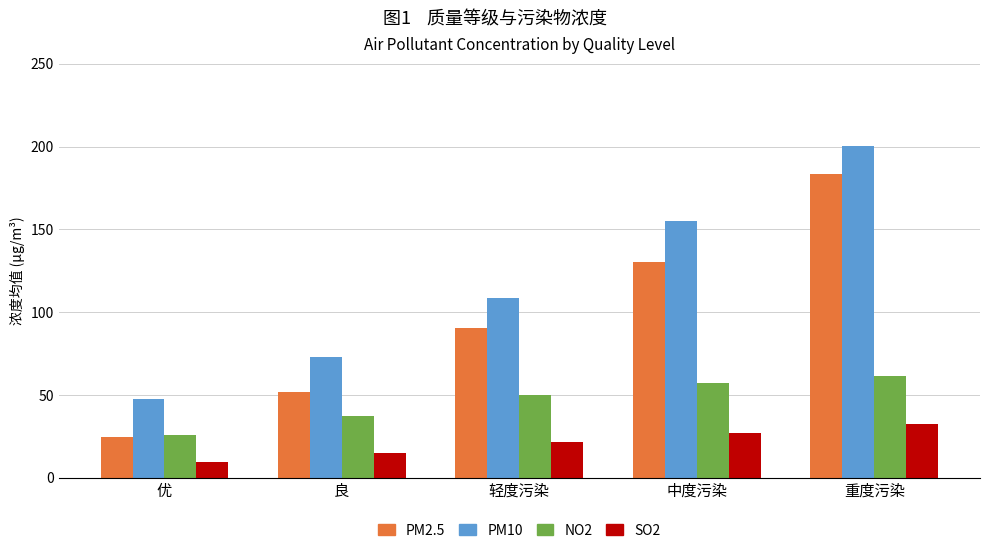

List the series in order of their peak value, highest first.

PM10, PM2.5, NO2, SO2